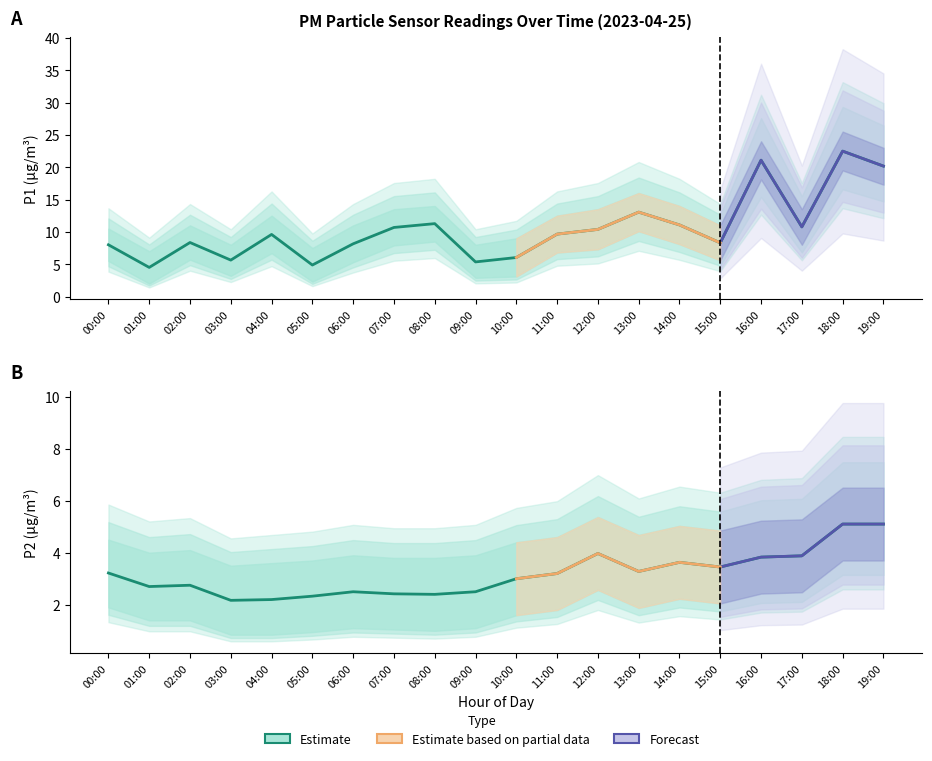

What is the difference between the P2_upper values at 03:00 and 16:00?

1.7